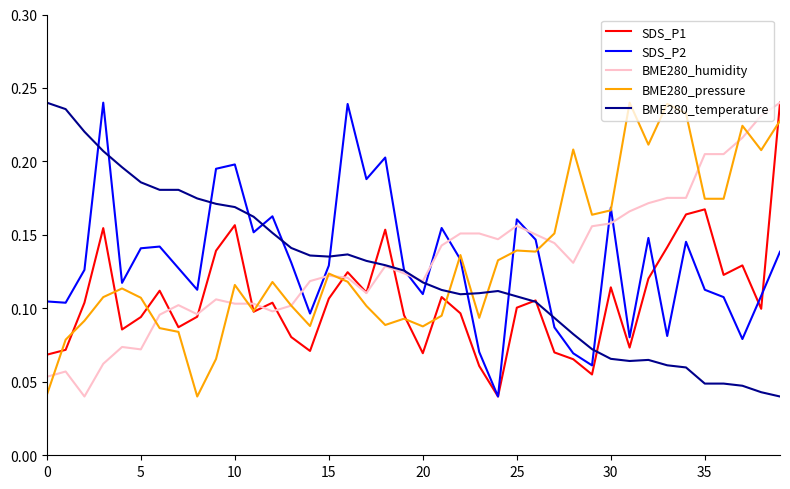

Which series has the largest total across all categories?

BME280_pressure